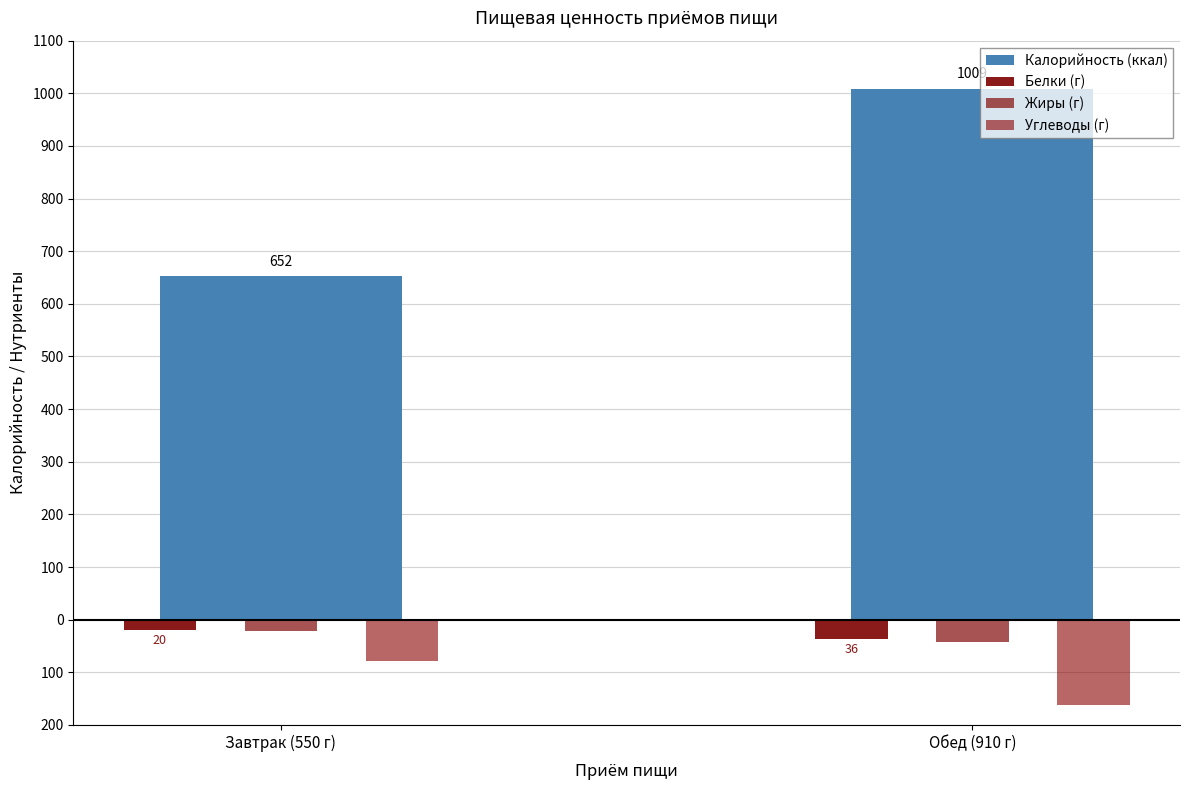

Does the chart contain any negative values?

Yes